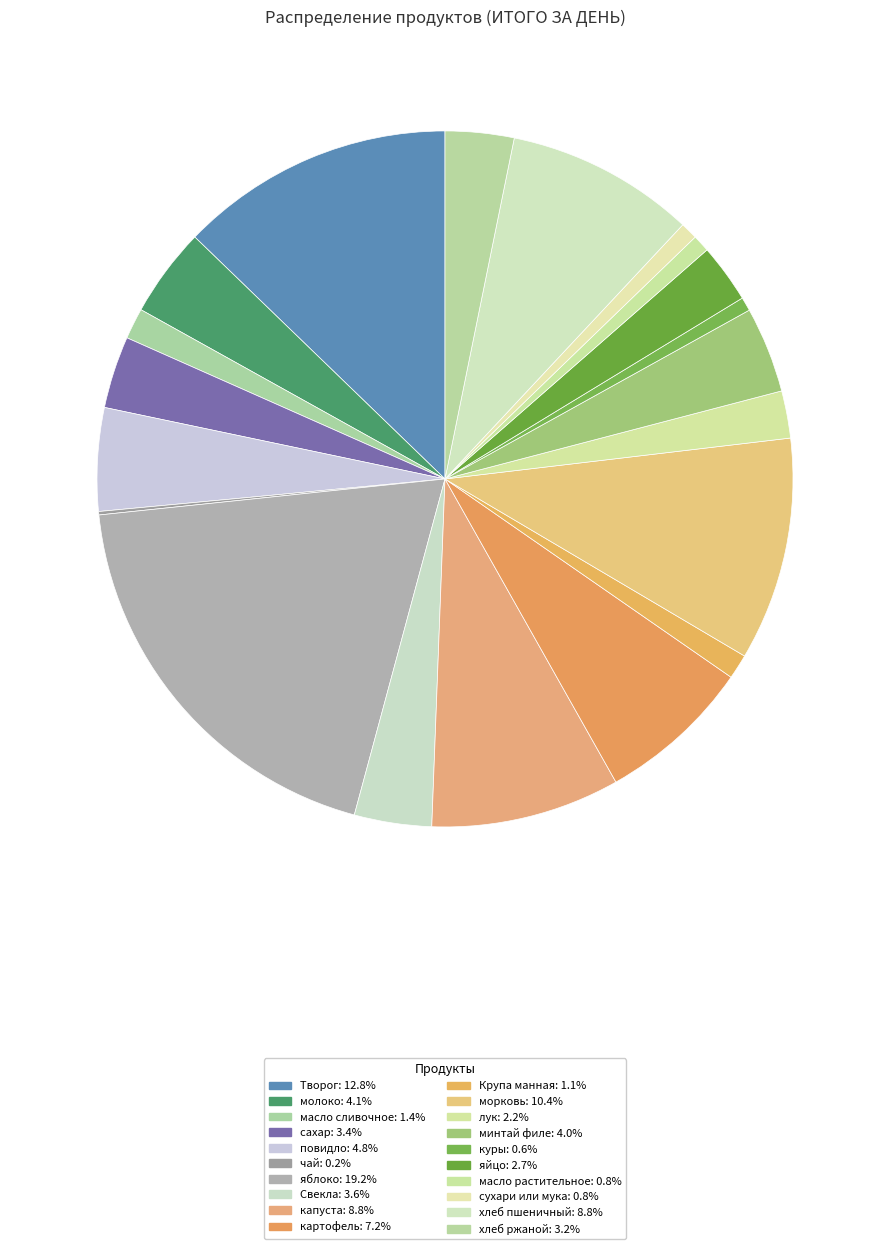

To the nearest percent, what portion does Крупа манная represent?

1%